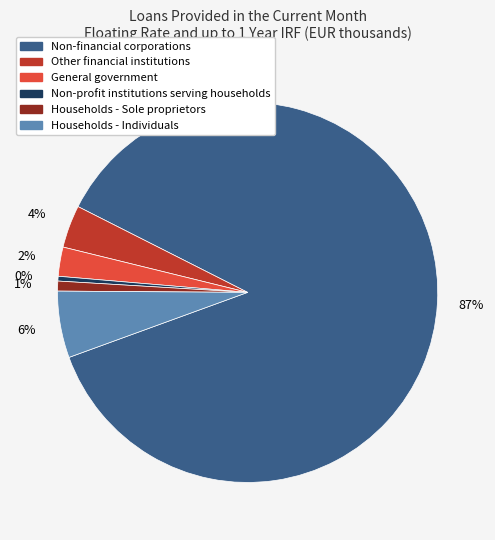

Is Non-financial corporations the majority of the pie?

Yes